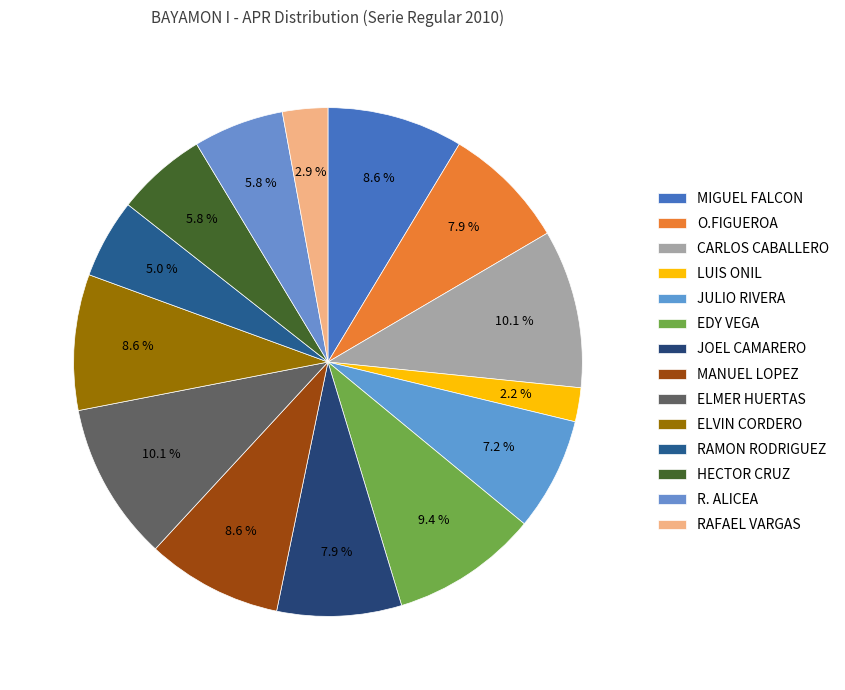

Count the number of slices in the pie.

14